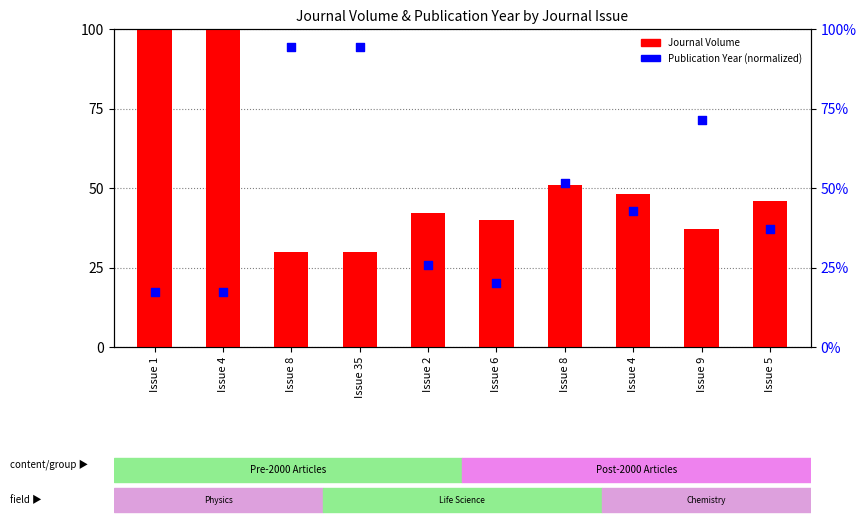

What is the total value across all series at Issue 1?

373.1